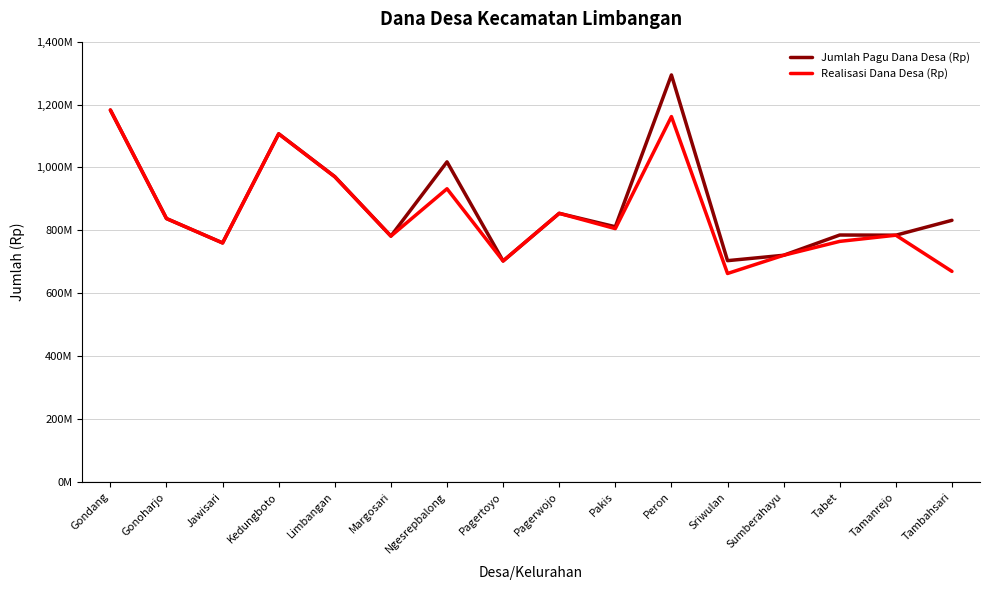

Is this an area chart (filled region under the line)?

No